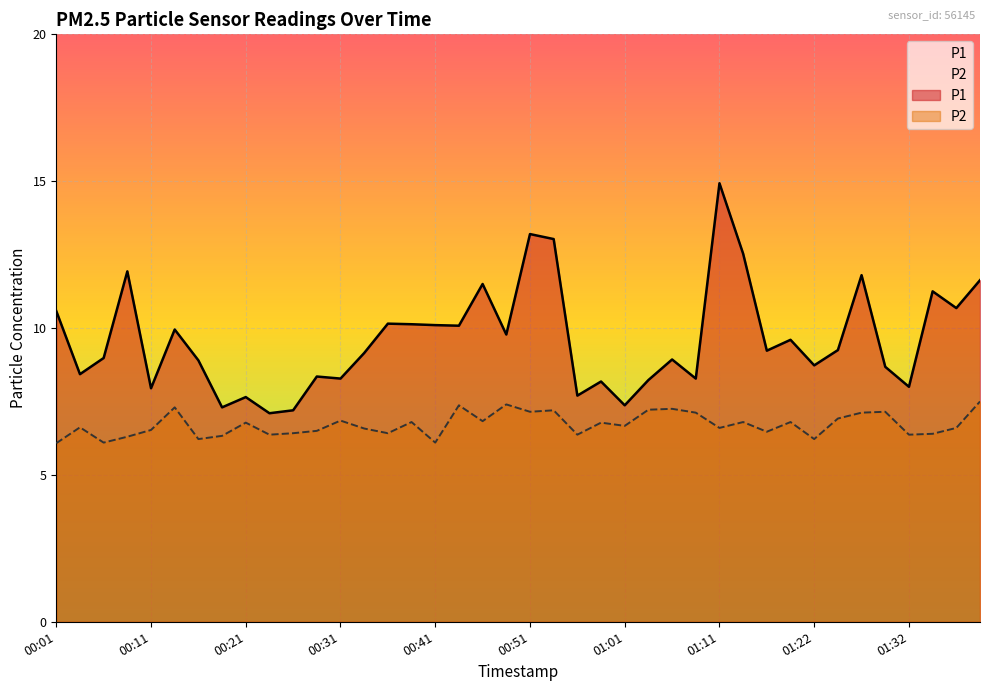

How many lines are shown in the chart?

2